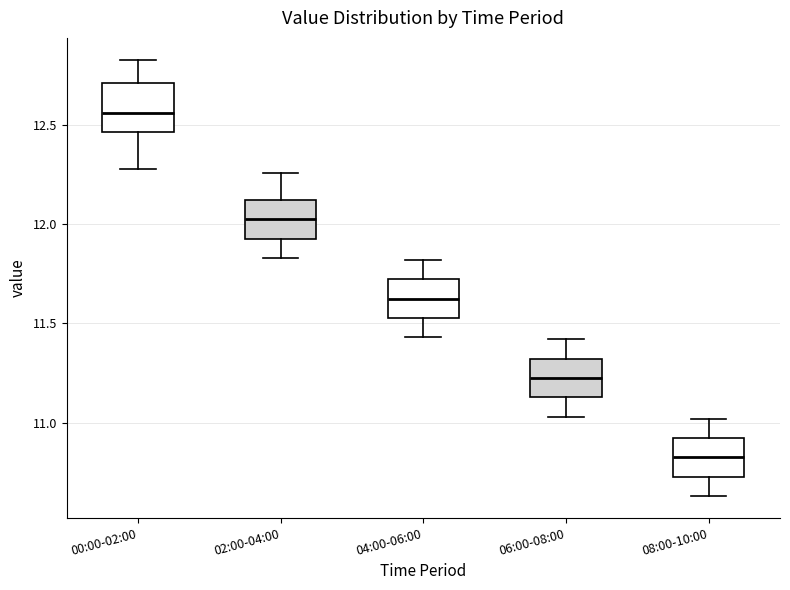

Which box's median line is the highest?

00:00-02:00